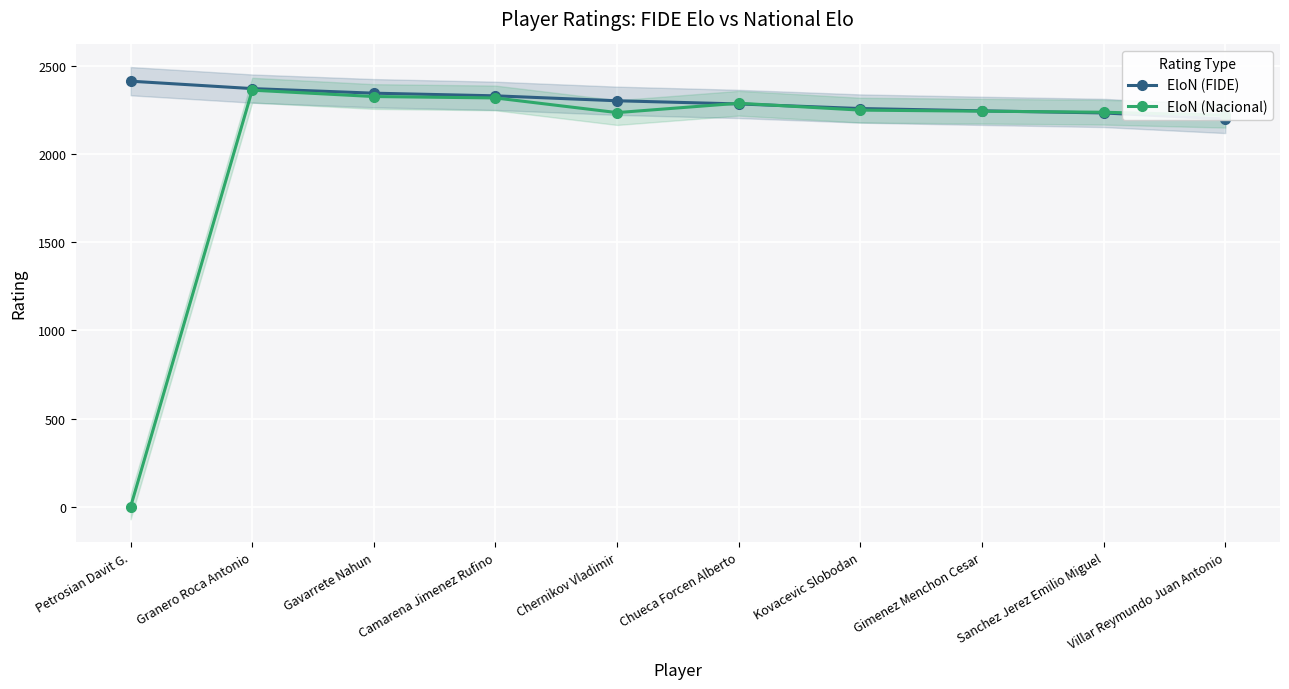

Reading left to right, what are all the values shown in this chart?

EloN (FIDE): 2412	2370	2344	2329	2301	2283	2257	2244	2232	2198
EloN (Nacional): 0	2361	2325	2317	2234	2287	2248	2242	2236	2219